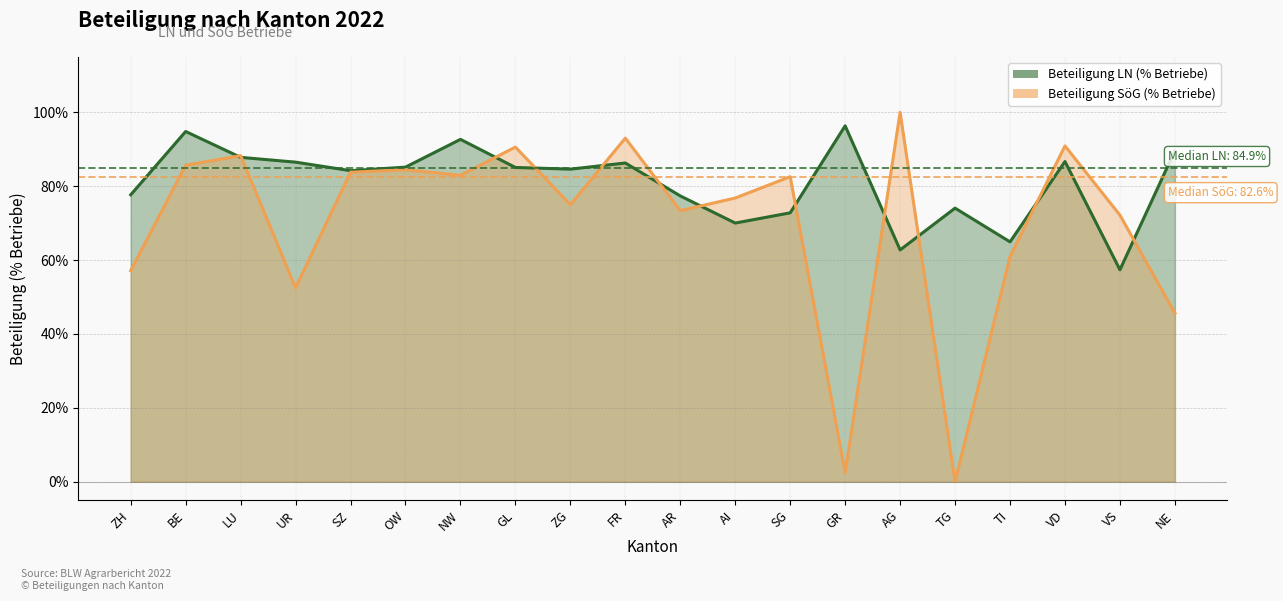

What is the difference between the Beteiligung SöG (% Betriebe) values at VS and AG?

0.3